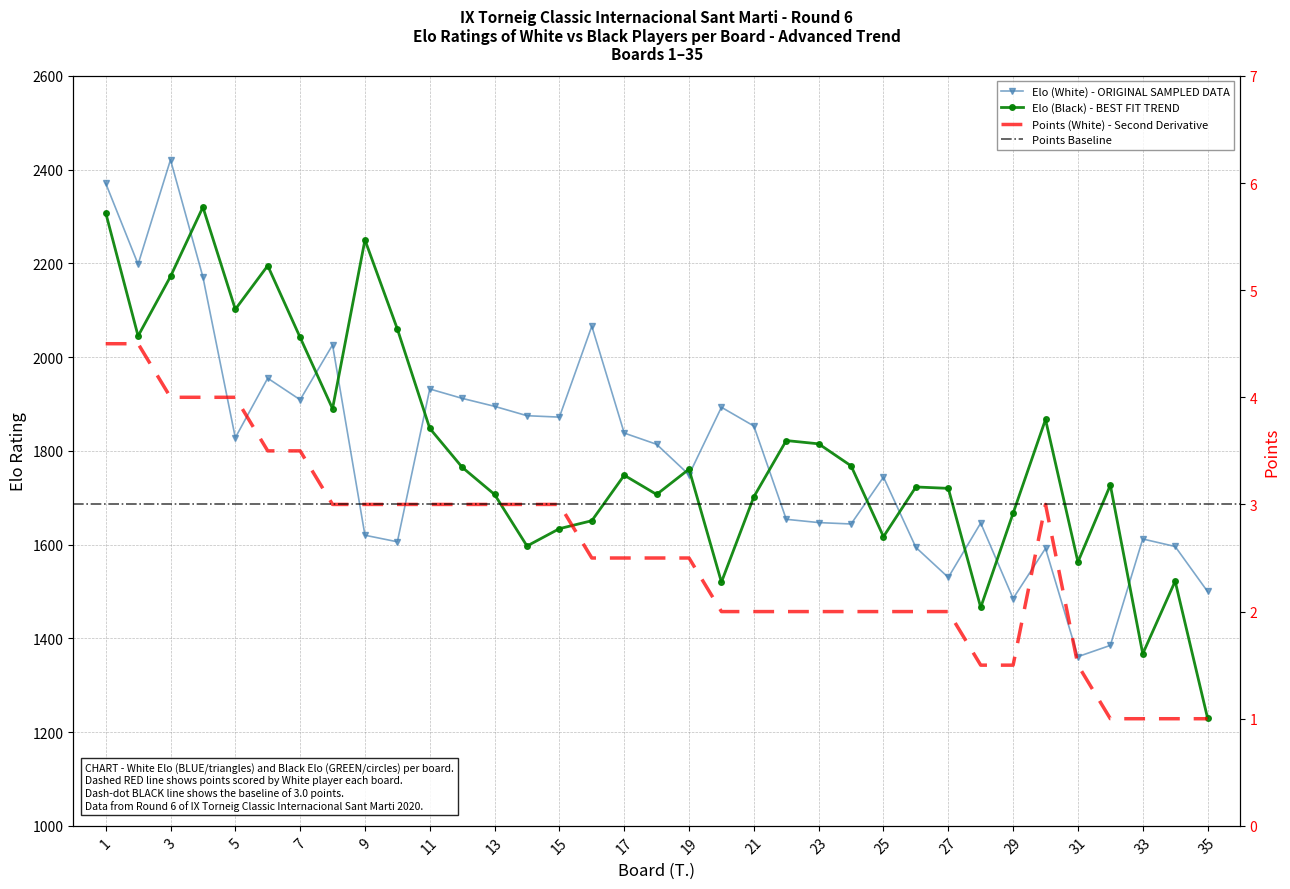

Which category has the highest value in the Elo (White) series?

3